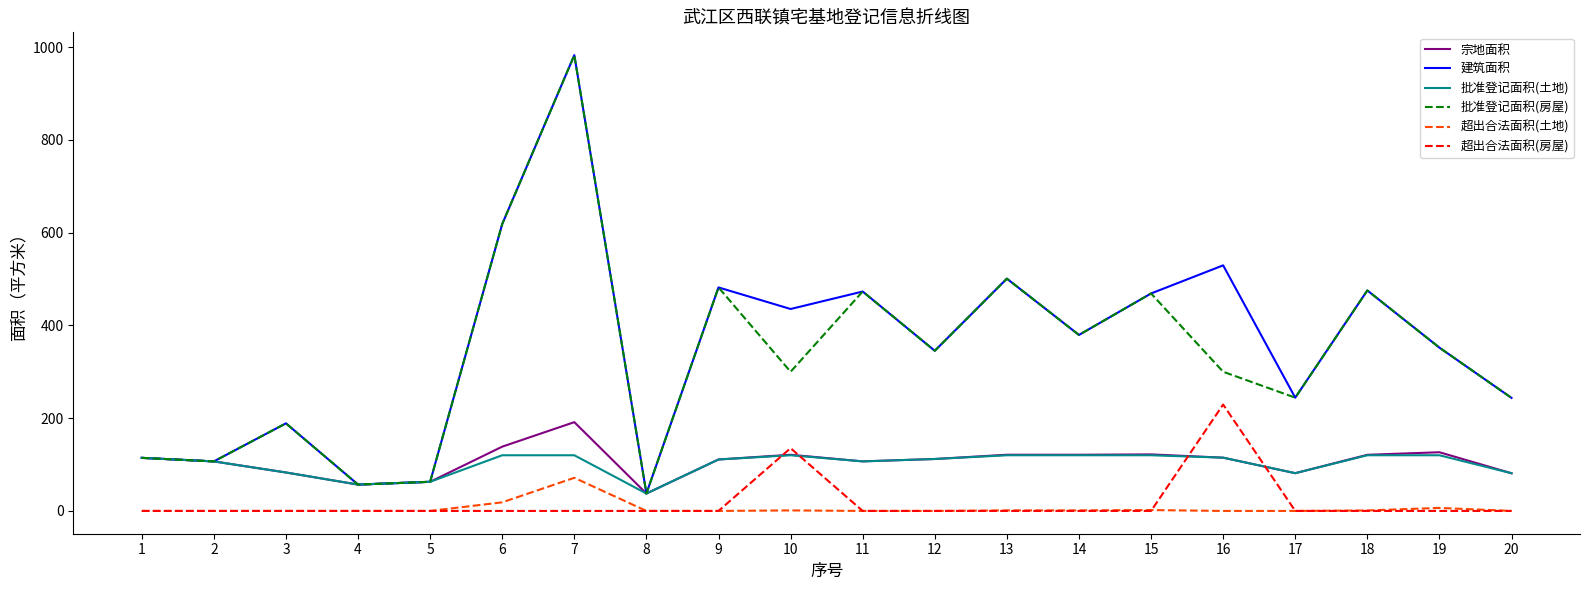

At which category is the sum across all series the highest?

7